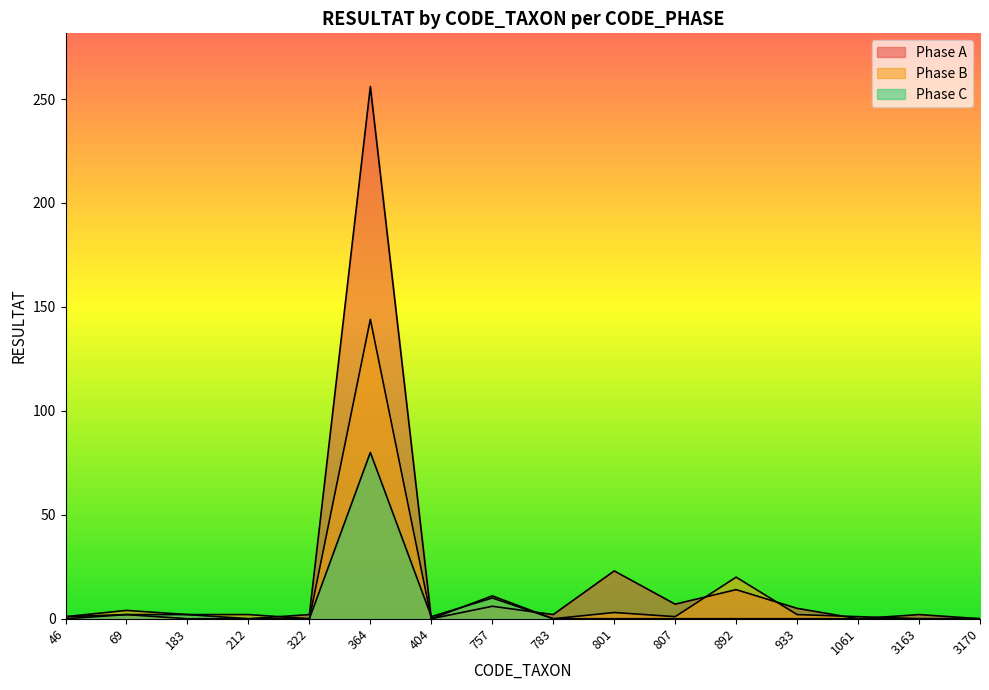

Rank the series at 69 from highest to lowest value.

Phase B, Phase A, Phase C